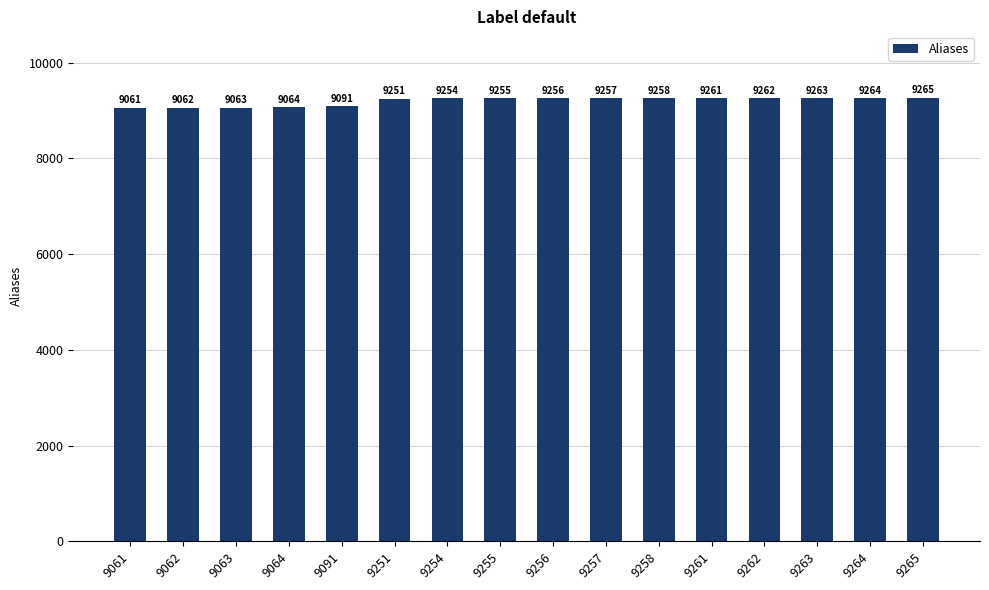

What is the change in value from 9251 to 9261?

+10